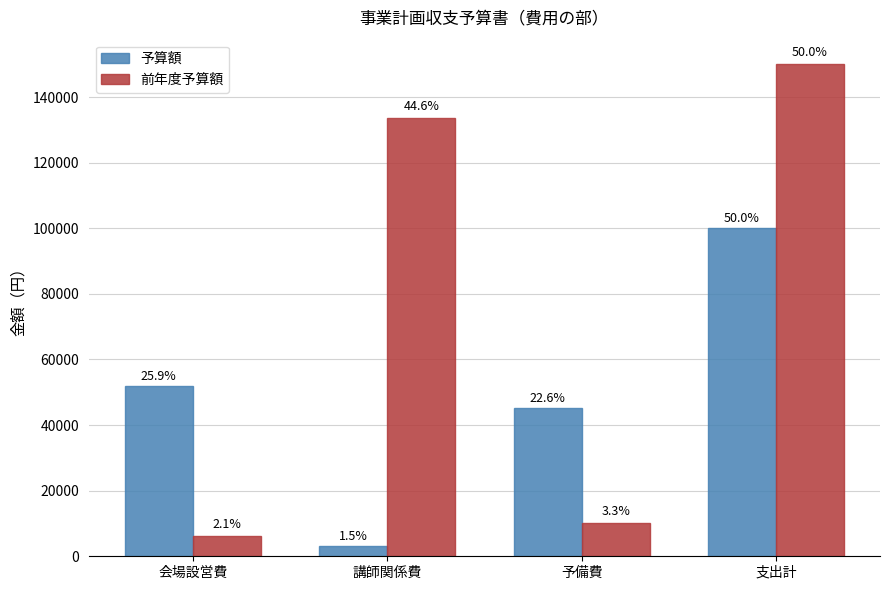

Rank the categories by 前年度予算額 value from highest to lowest.

支出計, 講師関係費, 予備費, 会場設営費